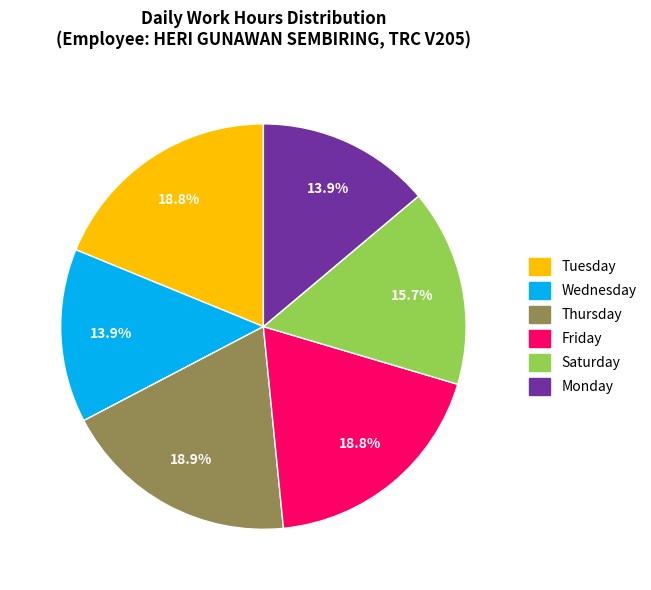

Is there any slice that represents more than half of the pie?

No